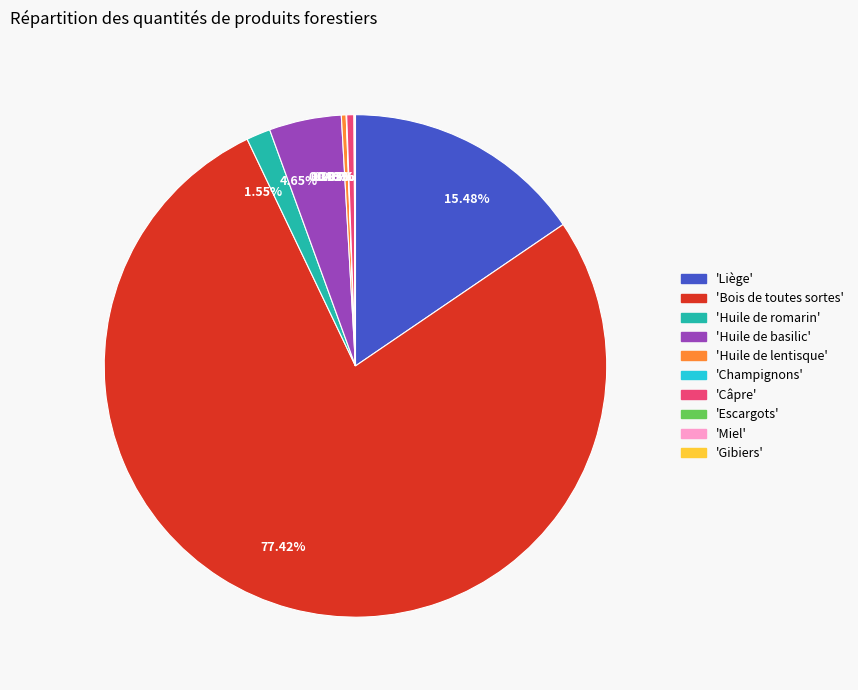

Does any single category account for the majority?

Yes